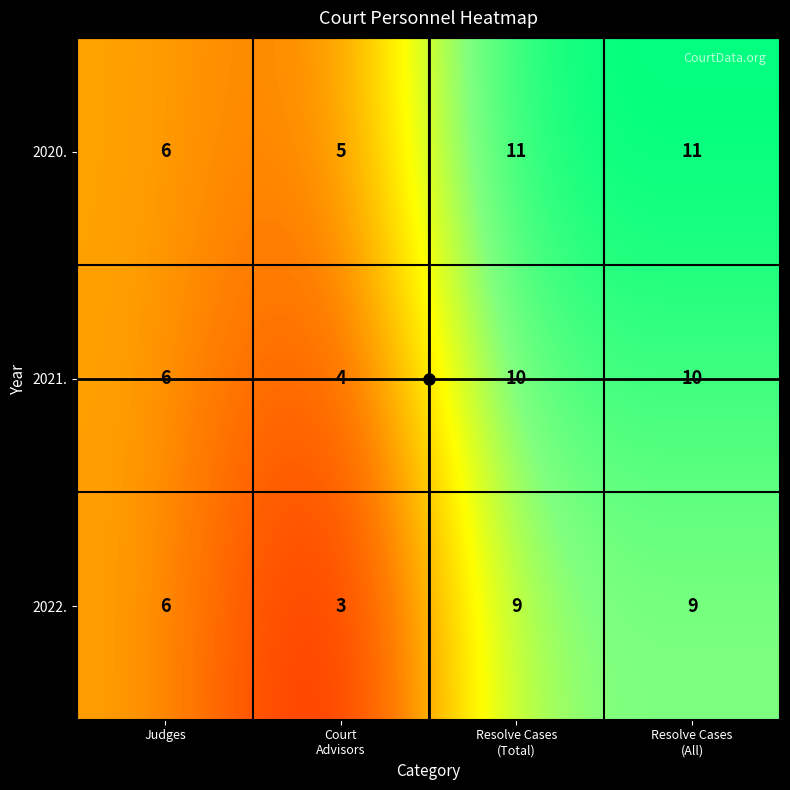

What is the minimum value for 2020.?

5